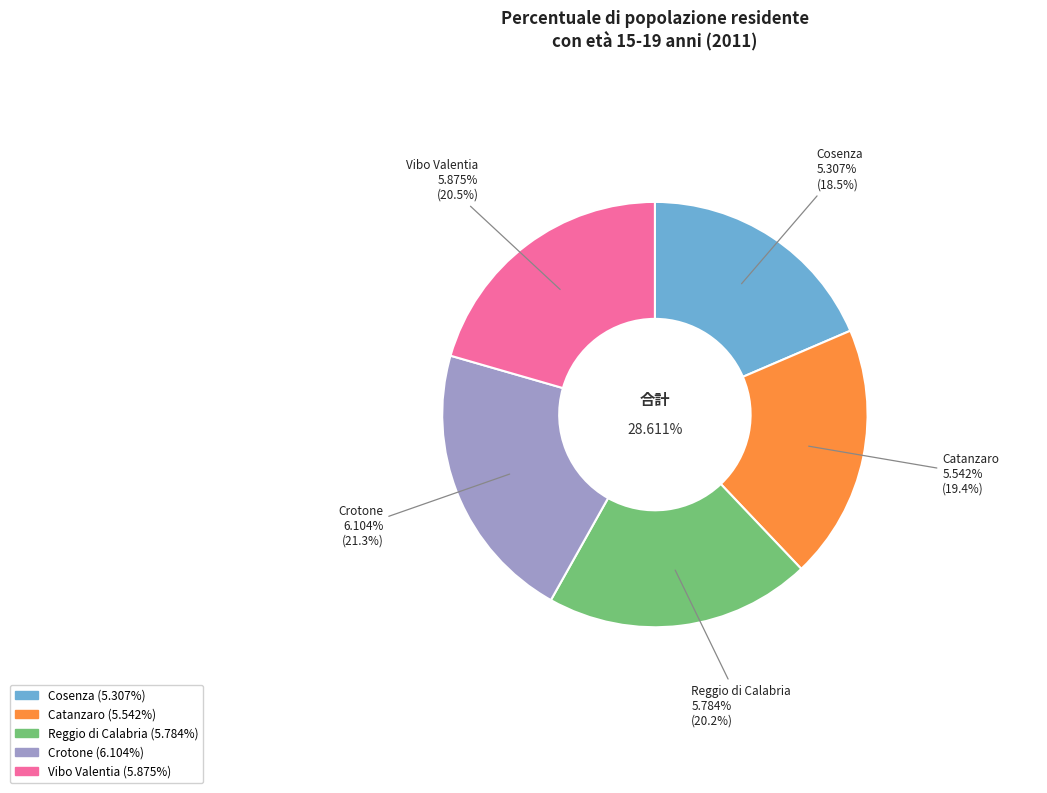

Rank the categories by value from highest to lowest.

Crotone, Vibo Valentia, Reggio di Calabria, Catanzaro, Cosenza